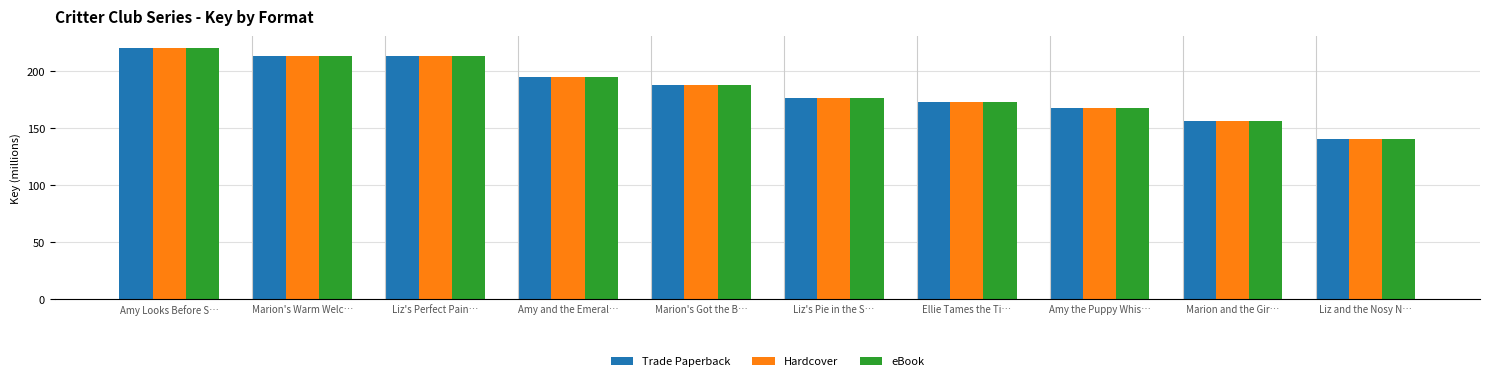

The Trade Paperback series shows 328.4 at Amy Looks Before S…. True or false?

False